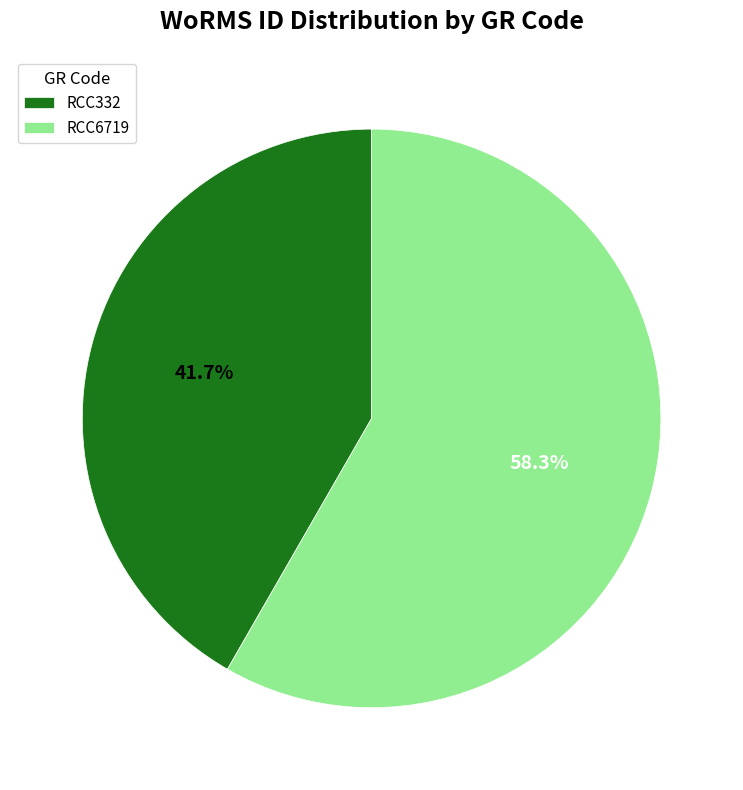

To the nearest percent, what is the combined percentage of RCC6719 and RCC332?

100%